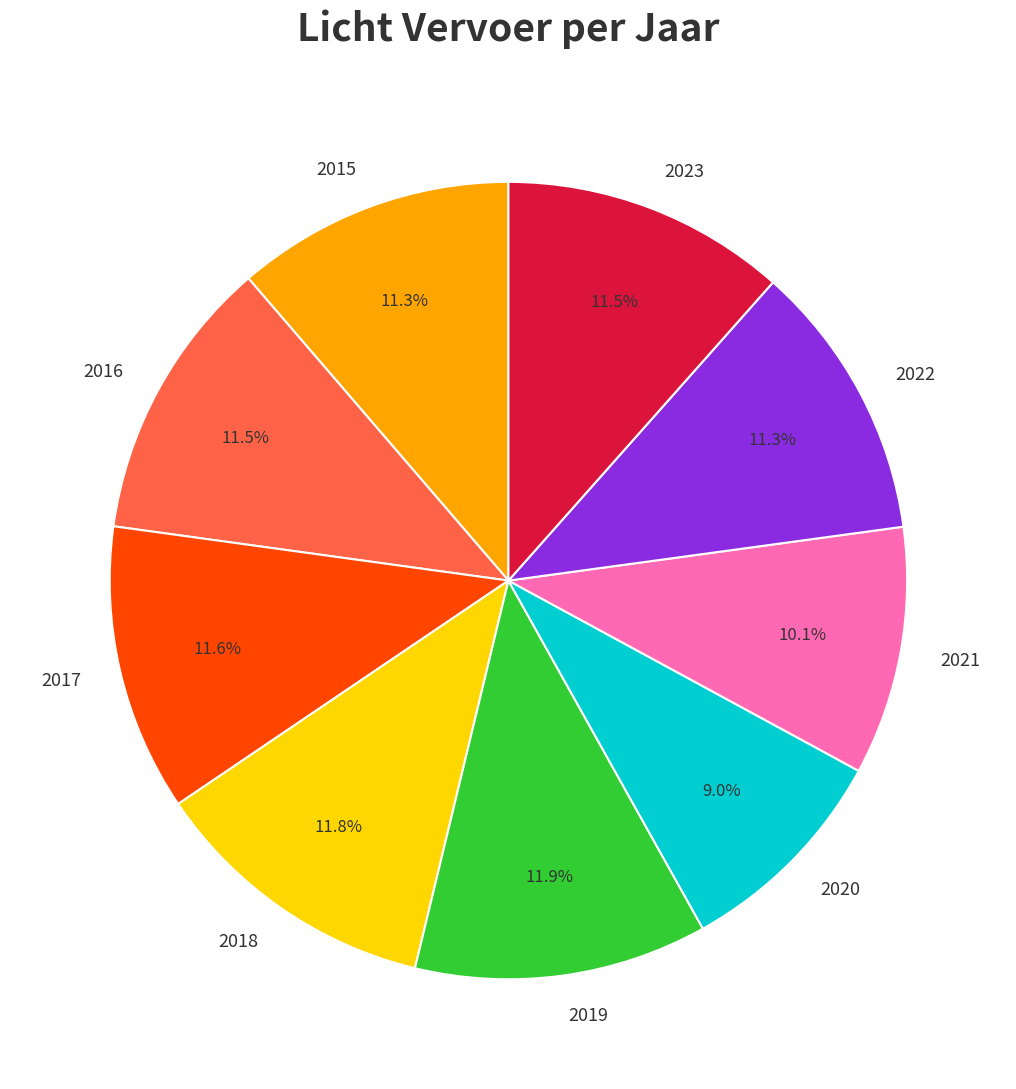

To the nearest percent, what is the difference between the largest and smallest slice percentages?

3%